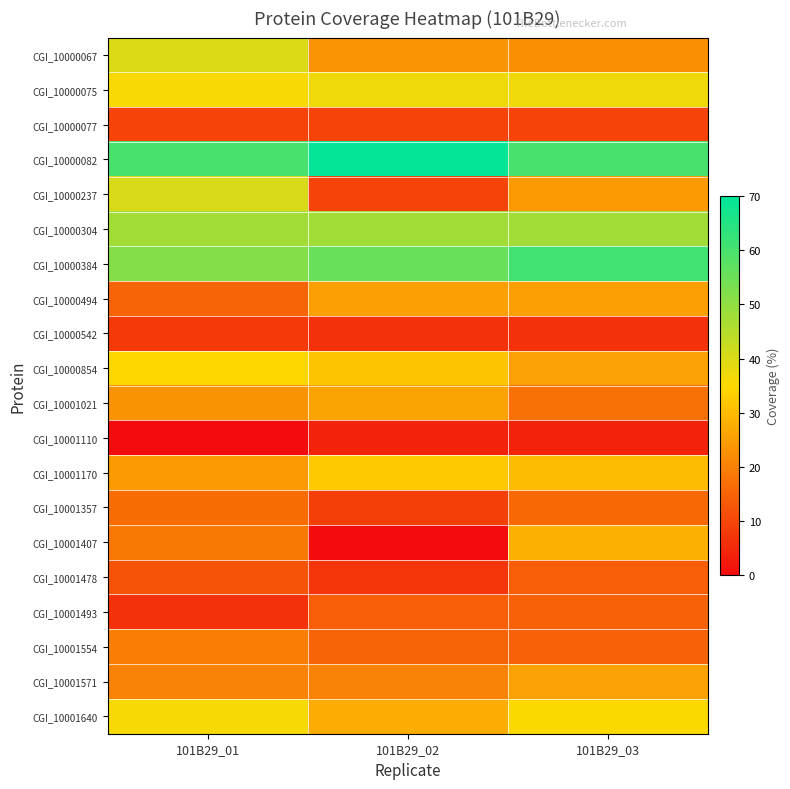

Count the number of data series in this chart.

20